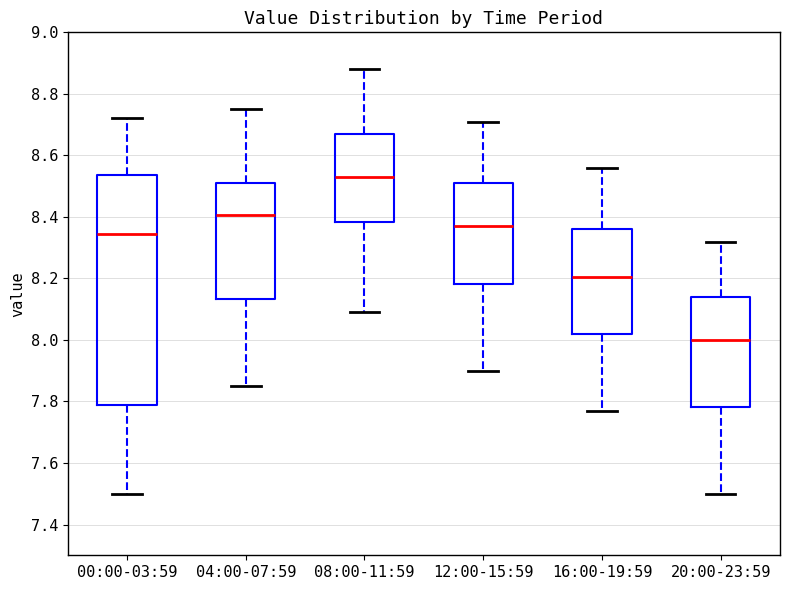

Reading left to right, transcribe this box plot: for each box, give where its median line is, the range the box spans, and where its two whiskers end, as read against the y-axis. The values are not printed on the chart, so give them approximately, as read against the axis.

00:00-03:59: median 8.34, box 7.80 to 8.54, whiskers 7.50 to 8.72
04:00-07:59: median 8.40, box 8.14 to 8.52, whiskers 7.86 to 8.76
08:00-11:59: median 8.54, box 8.38 to 8.68, whiskers 8.10 to 8.88
12:00-15:59: median 8.38, box 8.18 to 8.52, whiskers 7.90 to 8.72
16:00-19:59: median 8.20, box 8.02 to 8.36, whiskers 7.78 to 8.56
20:00-23:59: median 8.00, box 7.78 to 8.14, whiskers 7.50 to 8.32